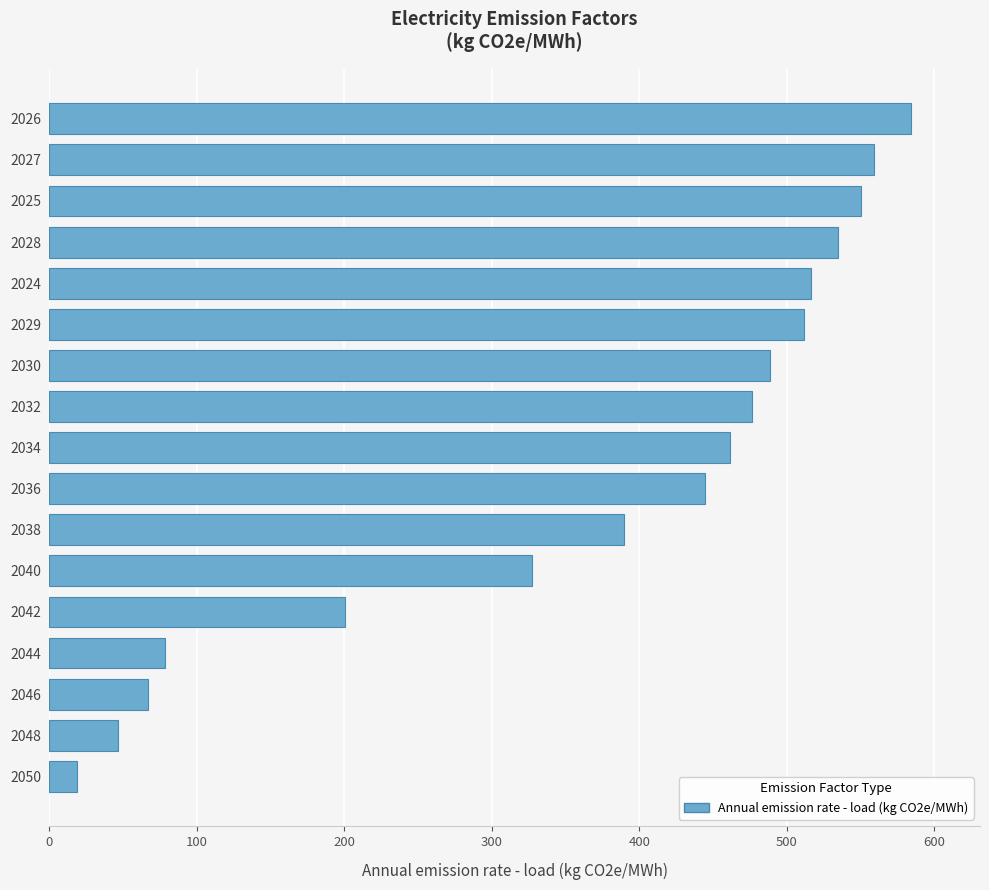

At which label is the value closest to 301?

2040